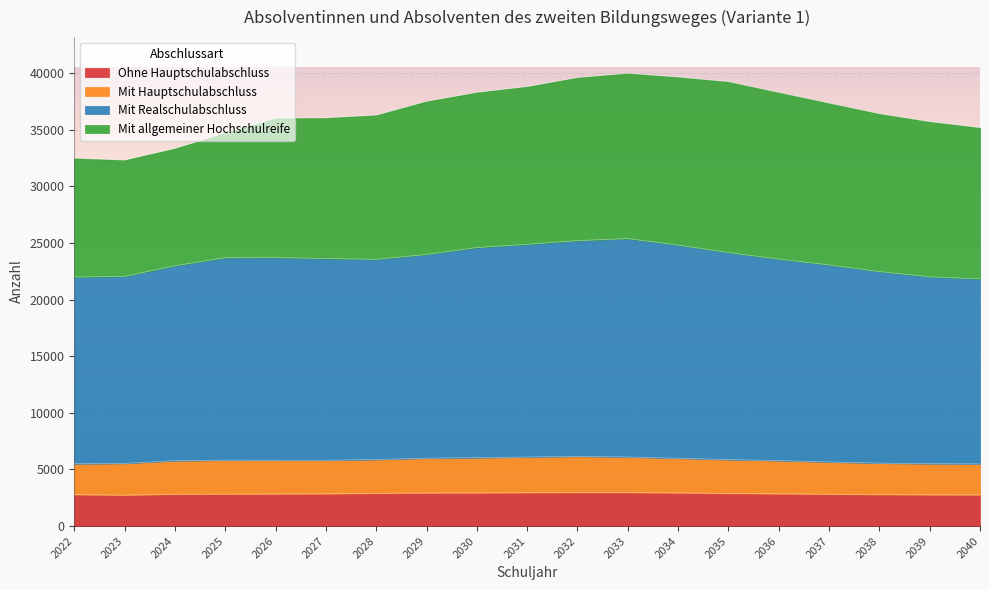

What is the value of the Mit Realschulabschluss point at the 19th from the left?

21830